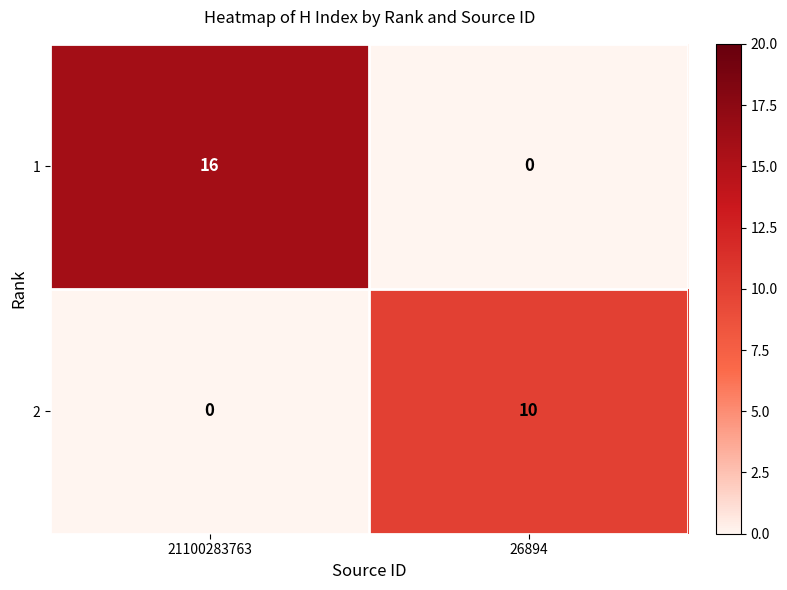

Which series has the largest total across all categories?

1